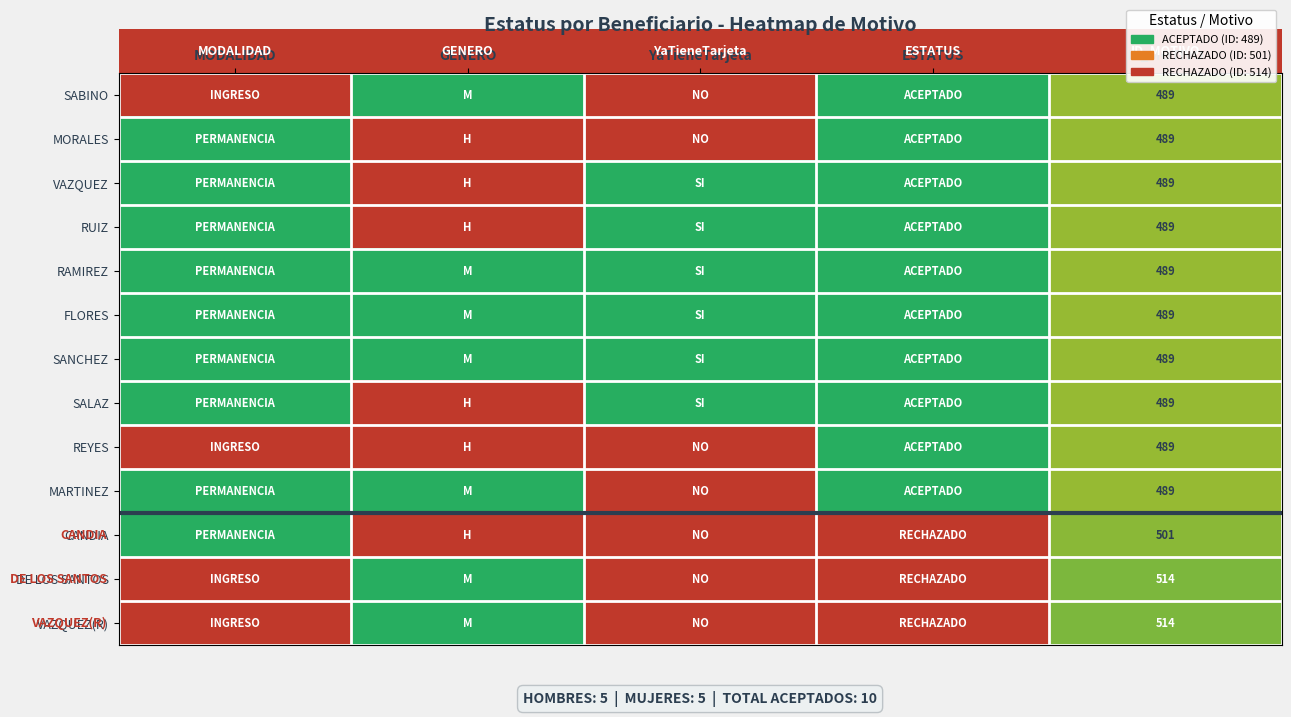

At how many categories does at least one series exceed 0?

5